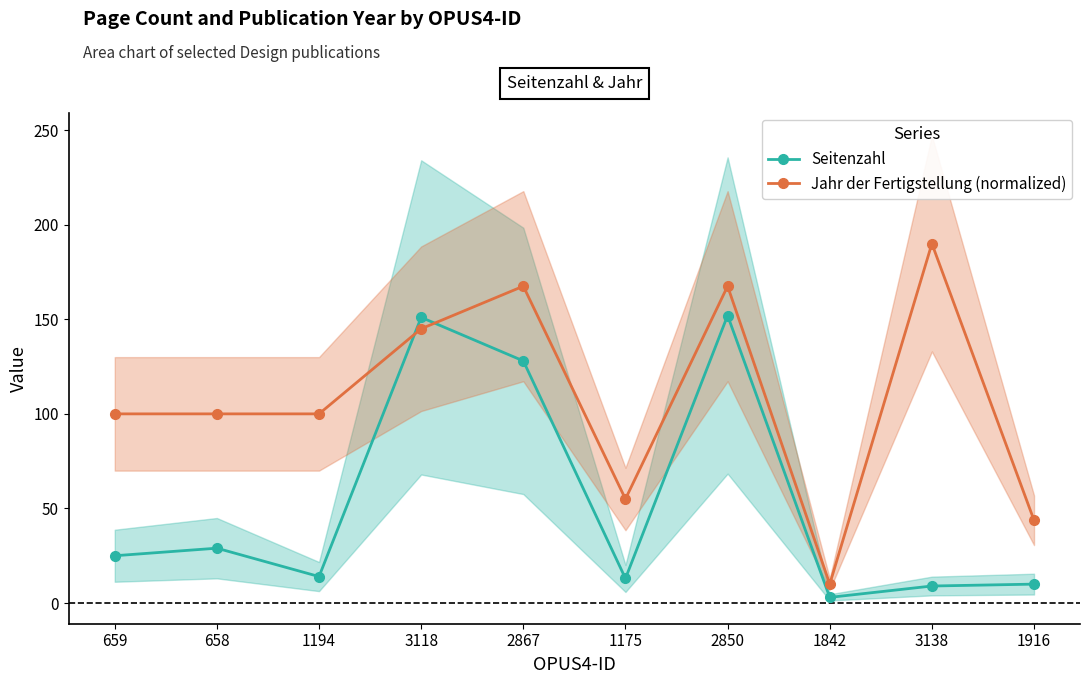

What is the difference between the highest and lowest values at 2867?

39.5